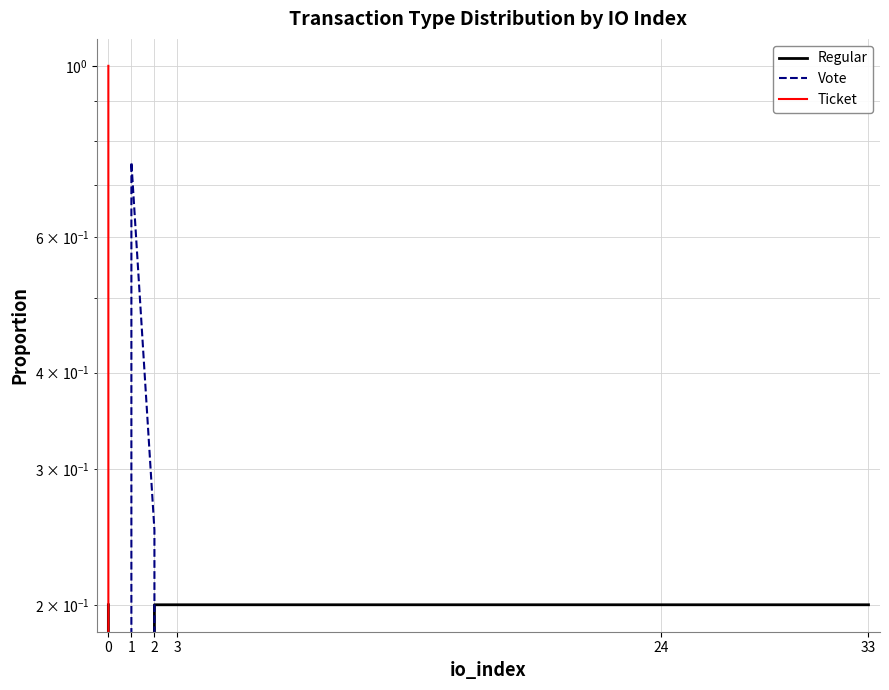

List the series in order of their peak value, highest first.

Ticket, Vote, Regular